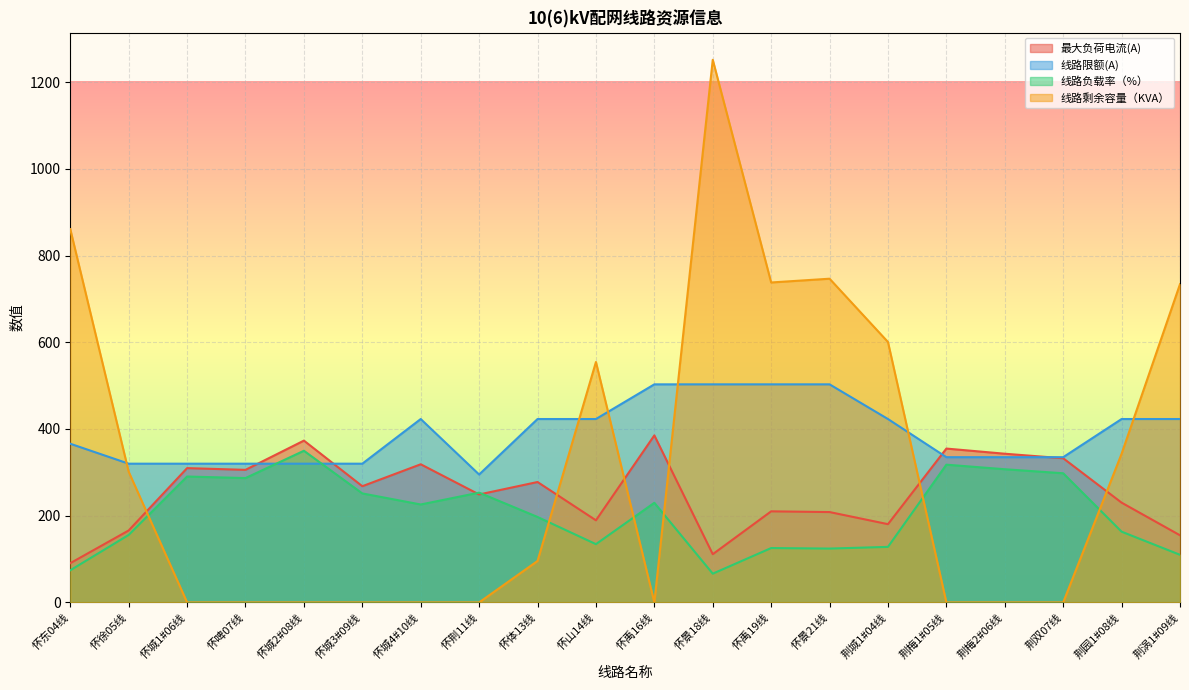

How many data points does each series have?

20